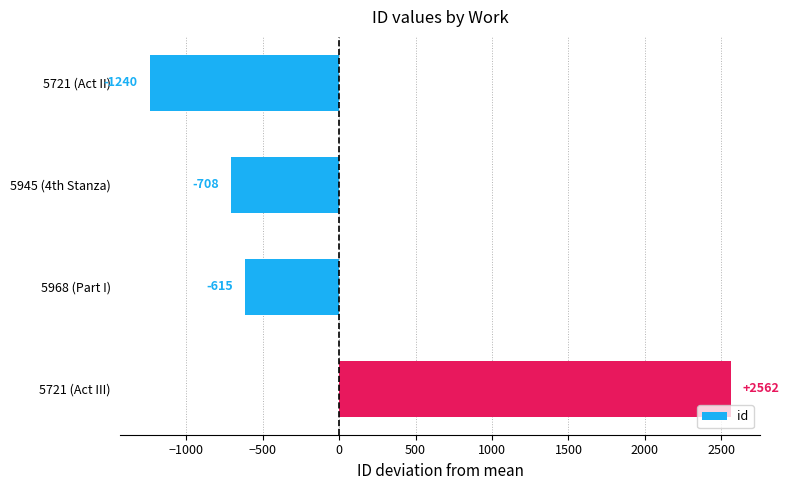

How many values are below zero?

3